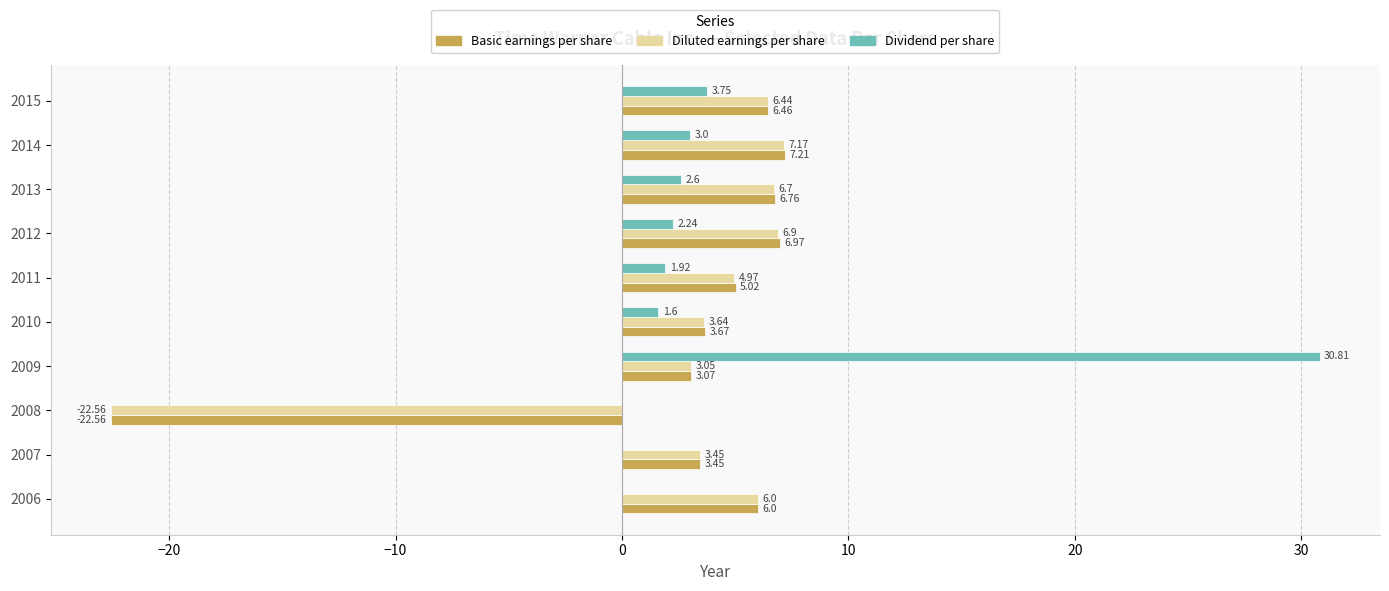

Which series has the largest range (max minus min)?

Dividend per share